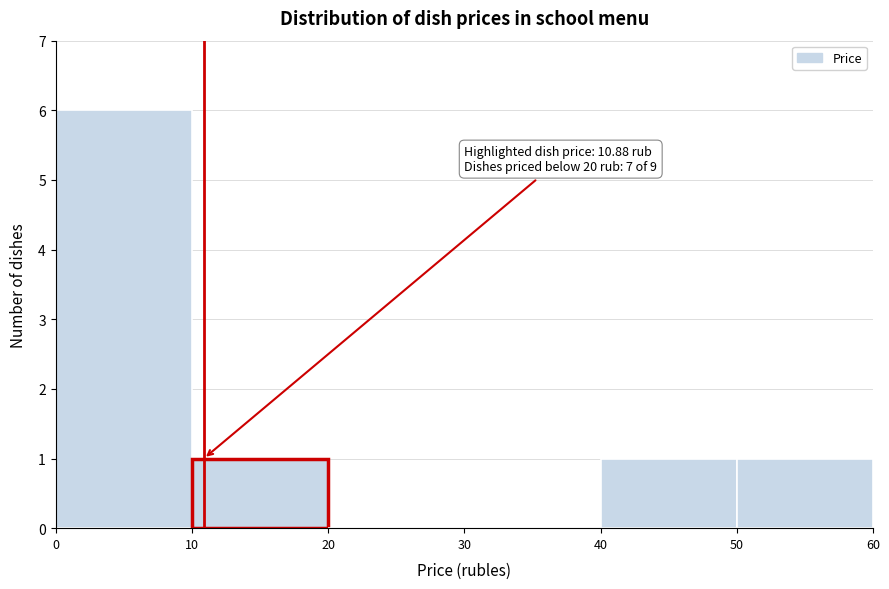

Over which range of the x-axis is the bar tallest?

0 to 10